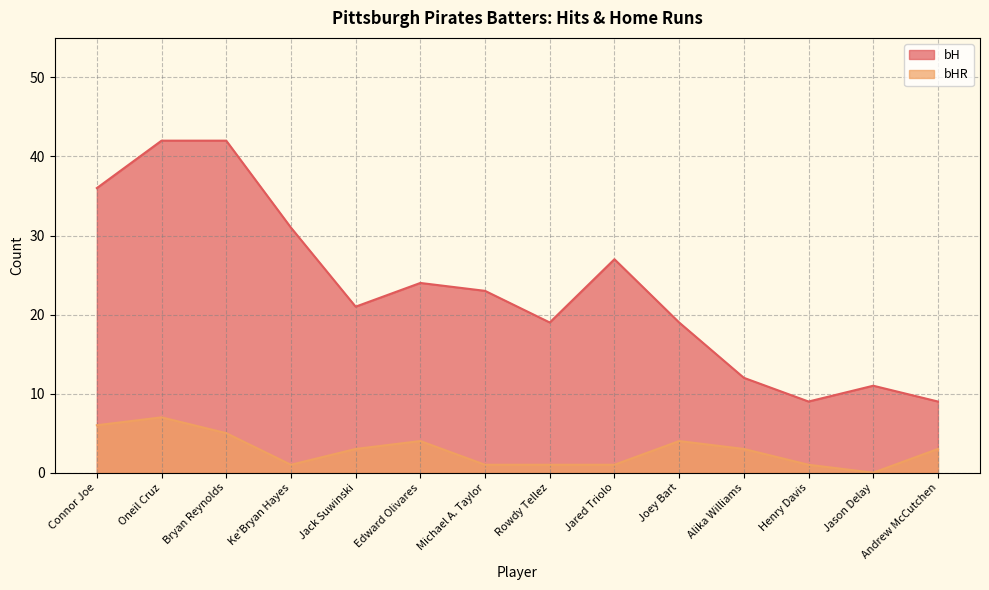

What is the label of the 13th point from the right?

Oneil Cruz